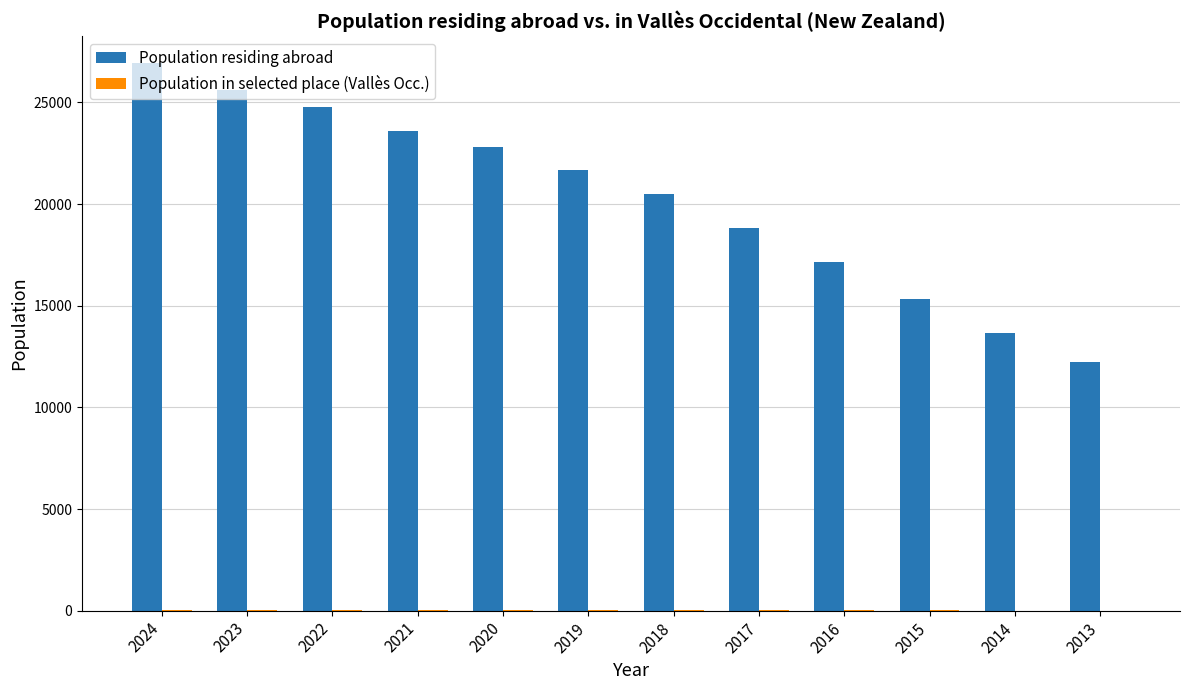

True or false: Population residing abroad has a value of 22816 at 2020.

True